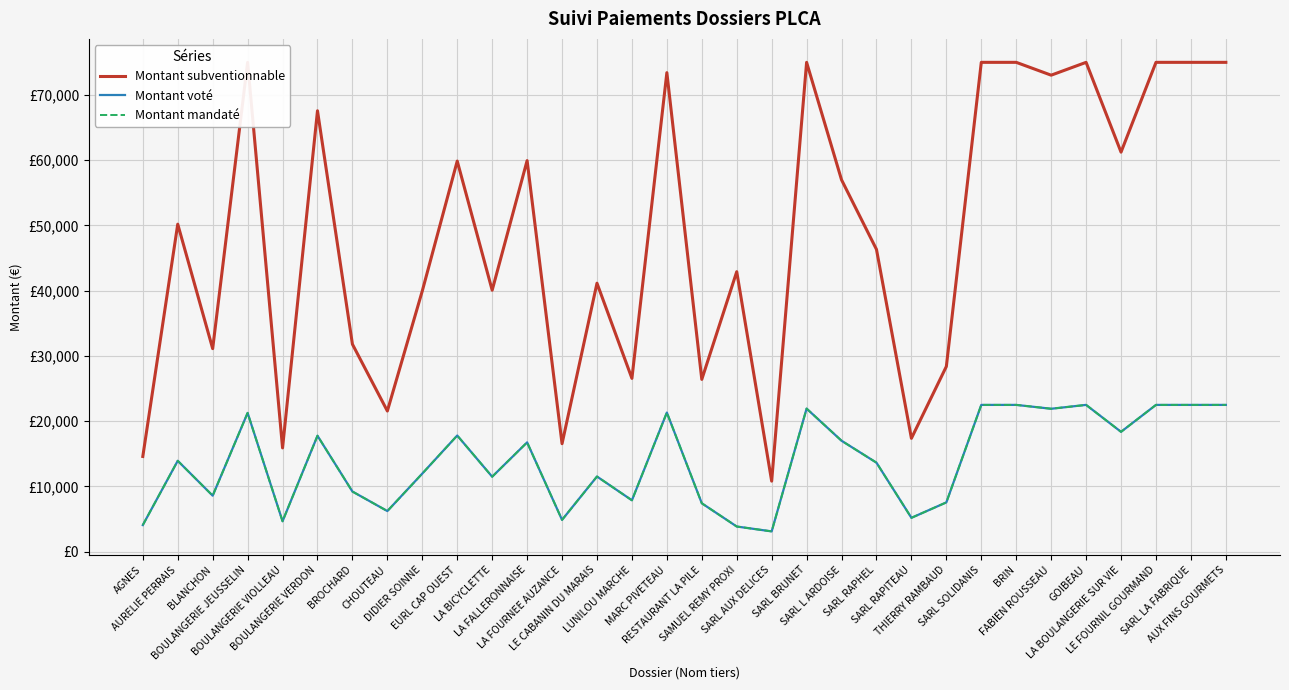

At which label is Montant voté closest to 12807?

DIDIER SOINNE